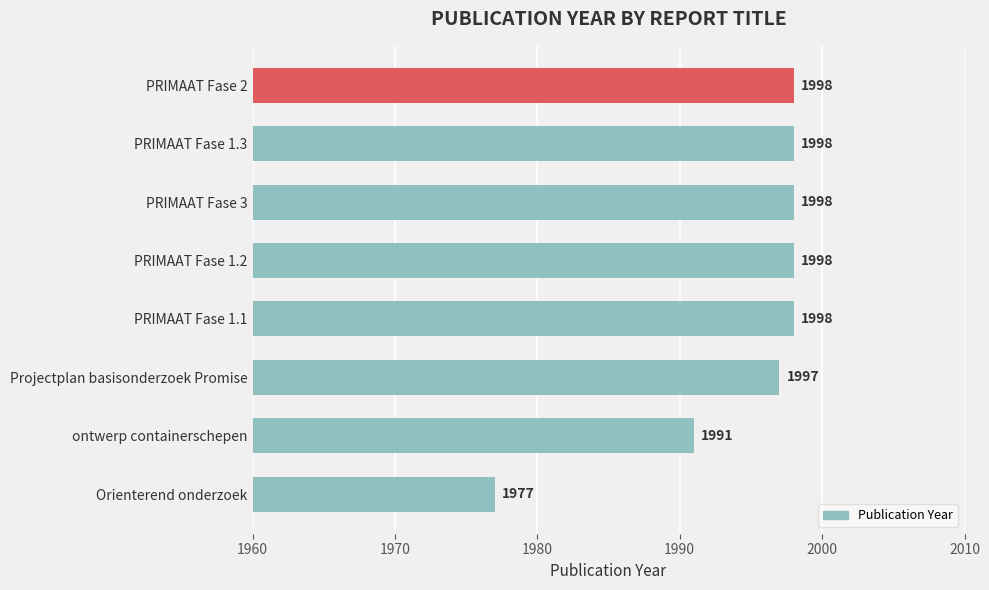

Reading top to bottom, extract all data points from this chart.

PRIMAAT Fase 2=1998	PRIMAAT Fase 1.3=1998	PRIMAAT Fase 3=1998	PRIMAAT Fase 1.2=1998	PRIMAAT Fase 1.1=1998	Projectplan basisonderzoek Promise=1997	ontwerp containerschepen=1991	Orienterend onderzoek=1977